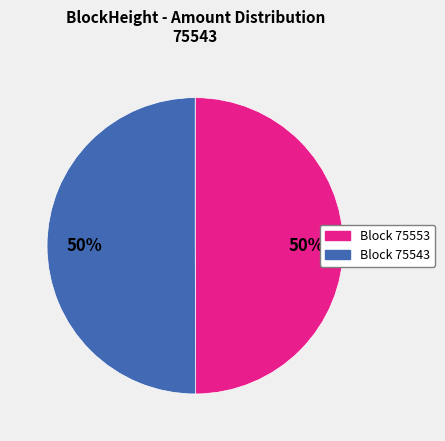

To the nearest percent, what is the average slice percentage?

50%